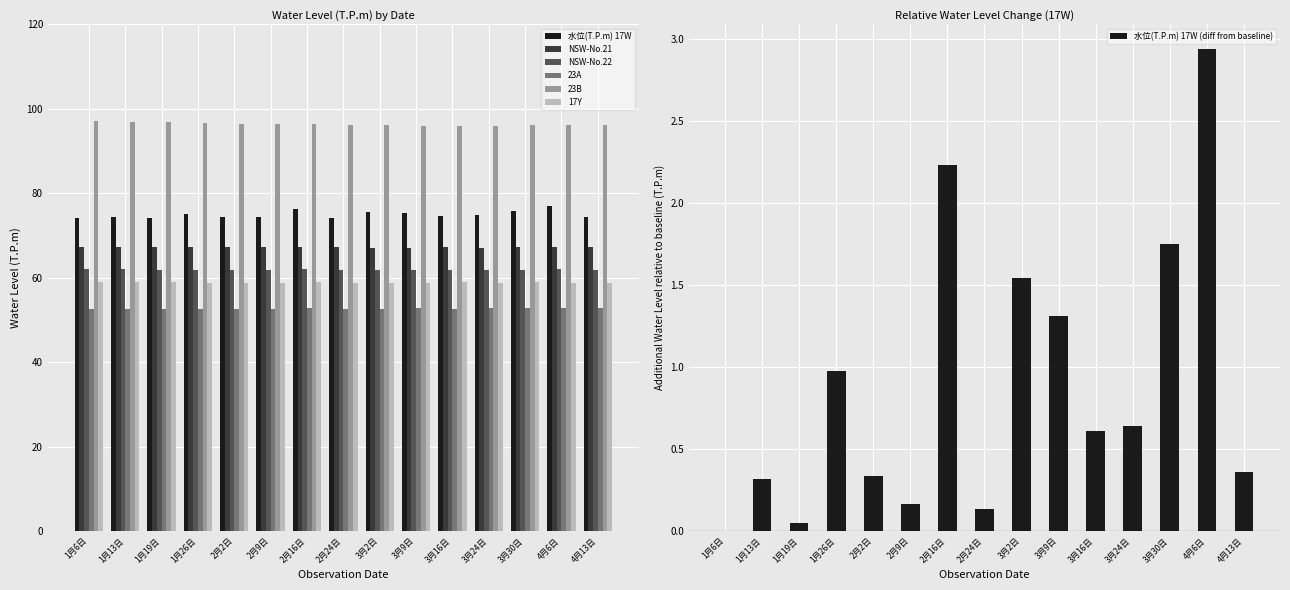

True or false: 23B has a value of 96.5 at 2月16日.

True